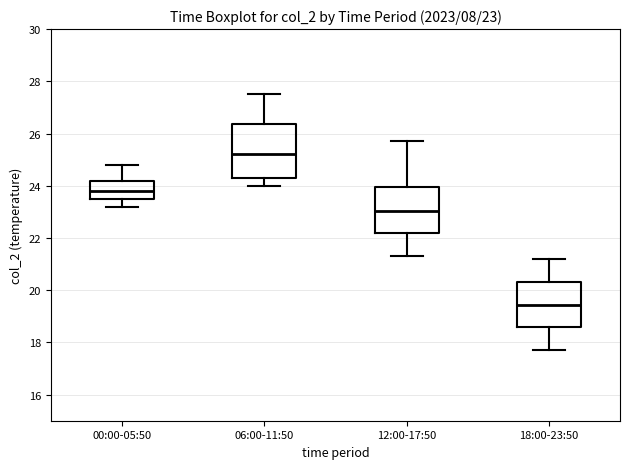

Which box is the tallest, from its lower edge to its upper edge?

06:00-11:50